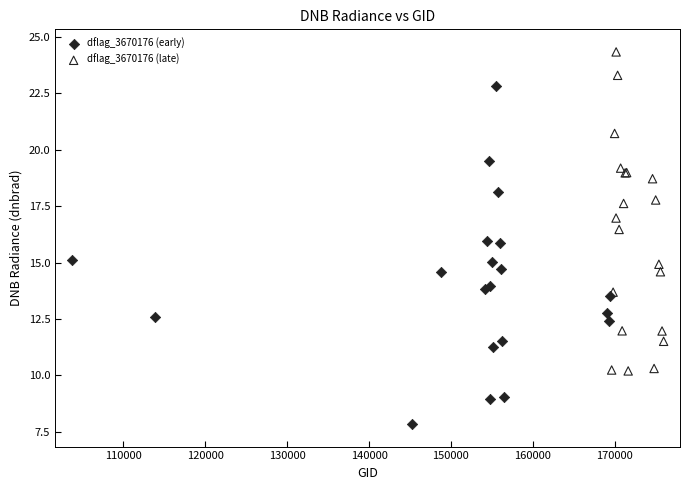

Which series contains the lowest Y value?

dflag_3670176 (early)